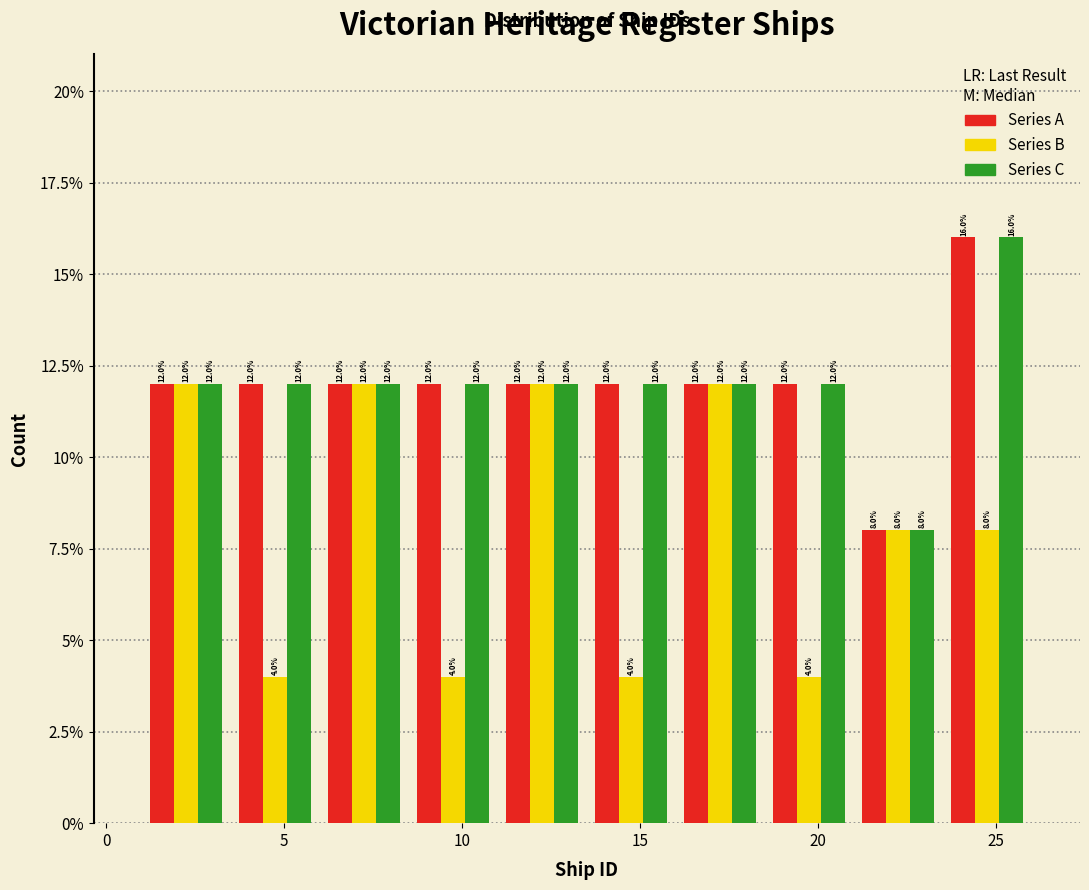

In the Series A series, which range on the x-axis has the tallest bar?

23.5 to 26.0